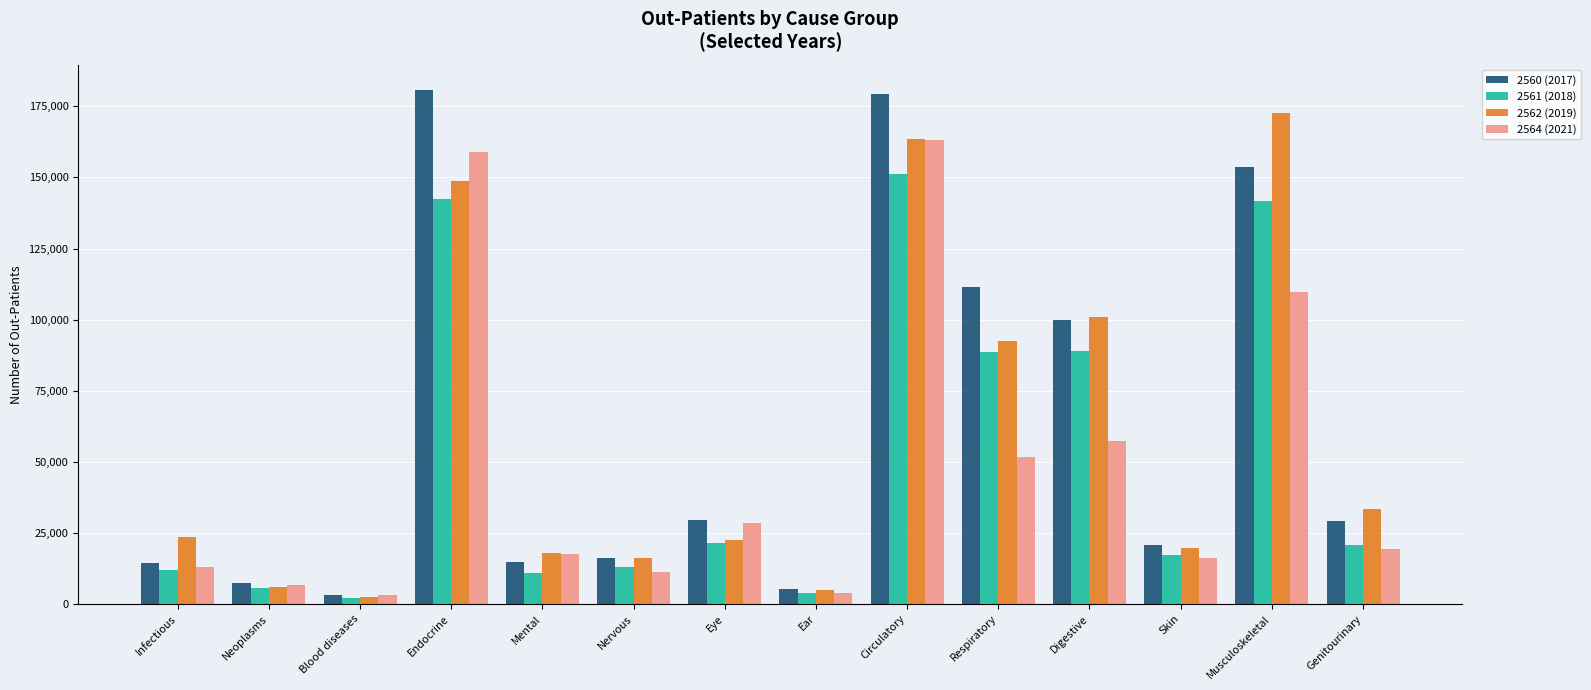

True or false: 2562 (2019) has a value of 163436 at Circulatory.

True